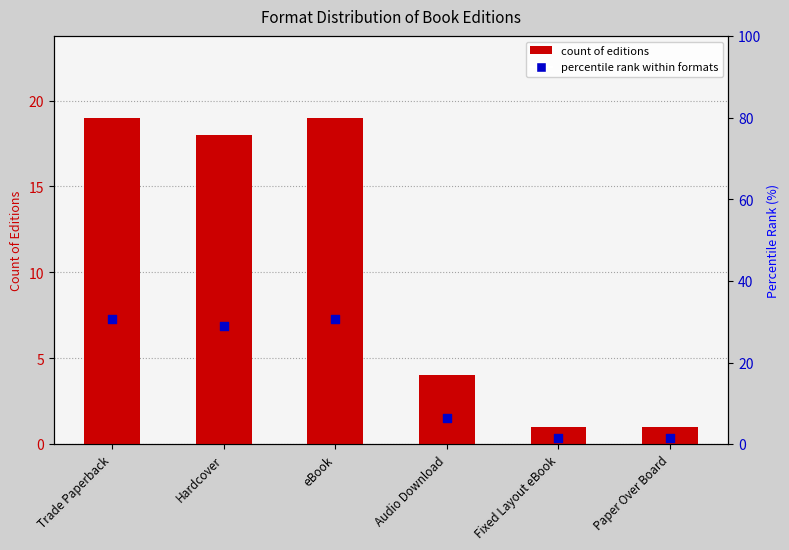

Which series contains the highest Y value?

percentile rank within formats